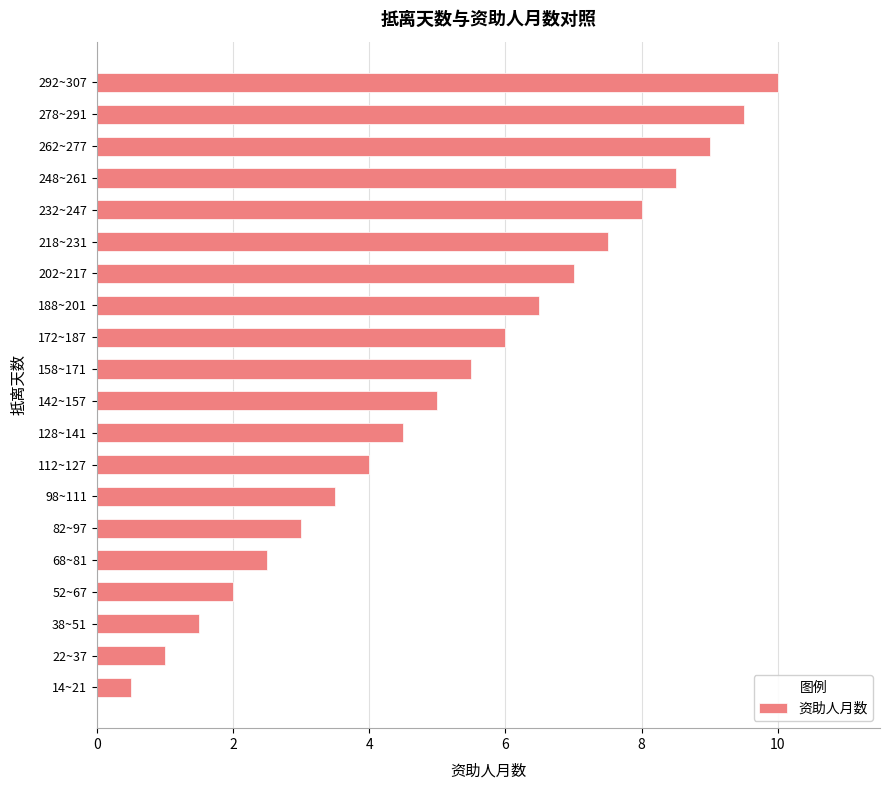

What is the approximate value at 98~111?

3.5